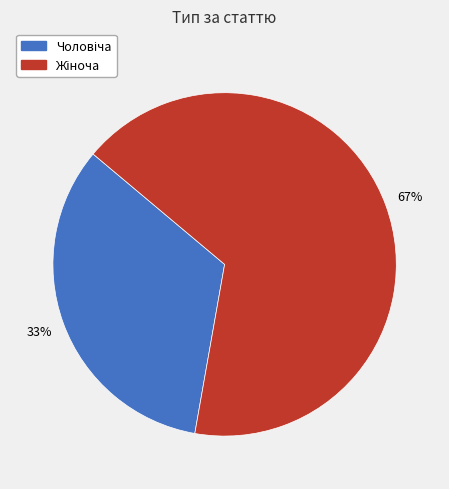

Is there any slice that represents more than half of the pie?

Yes